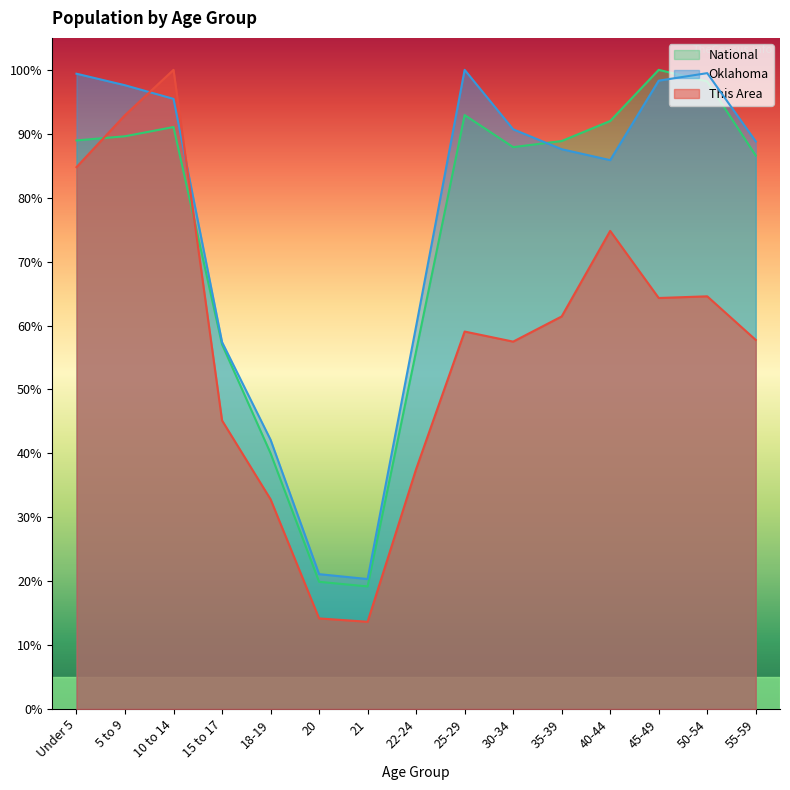

What is the label of the 1st point from the left?

Under 5